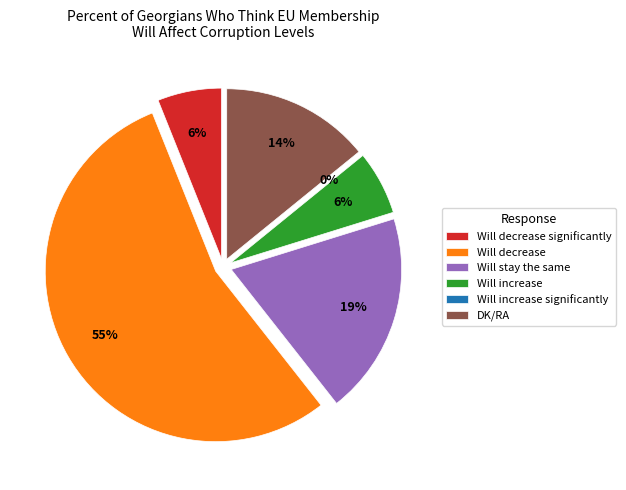

Which slice represents more than half of the pie?

Will decrease